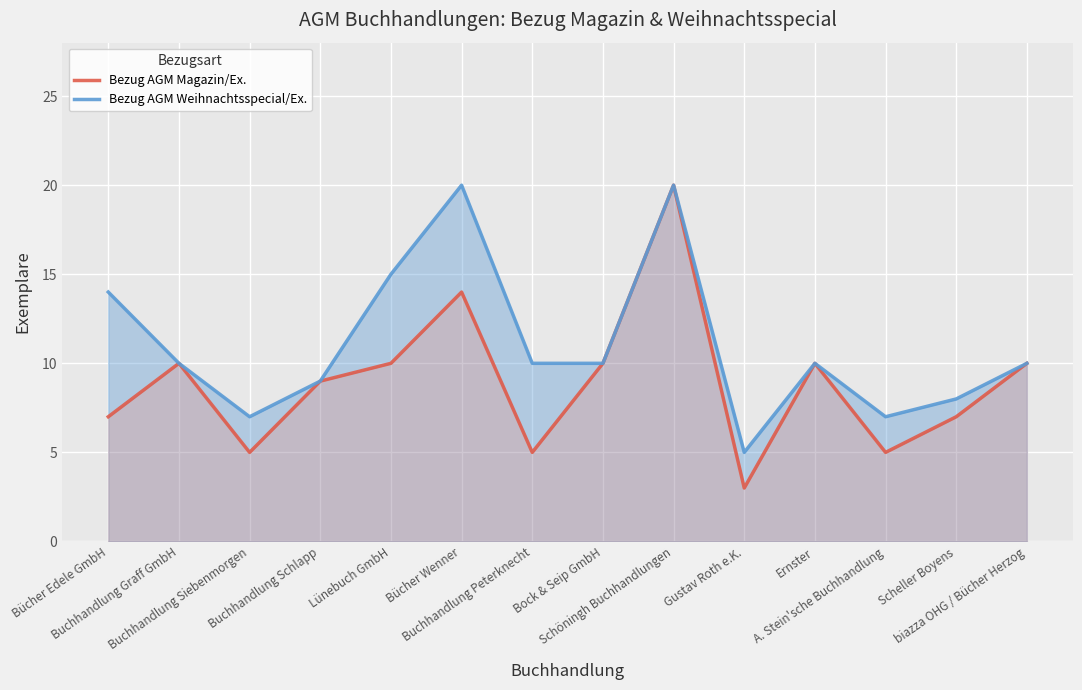

In Bezug AGM Weihnachtsspecial/Ex., how many points are lower than both neighbors (excluding endpoints)?

3